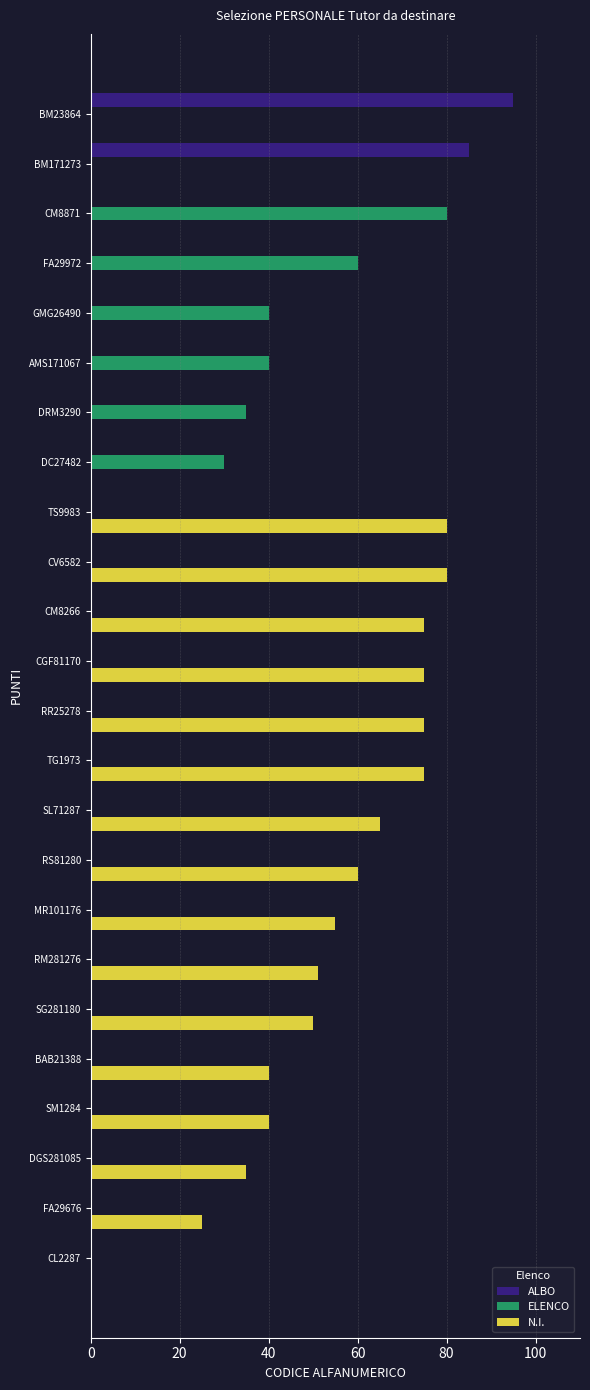

How many distinct data groups are displayed?

3